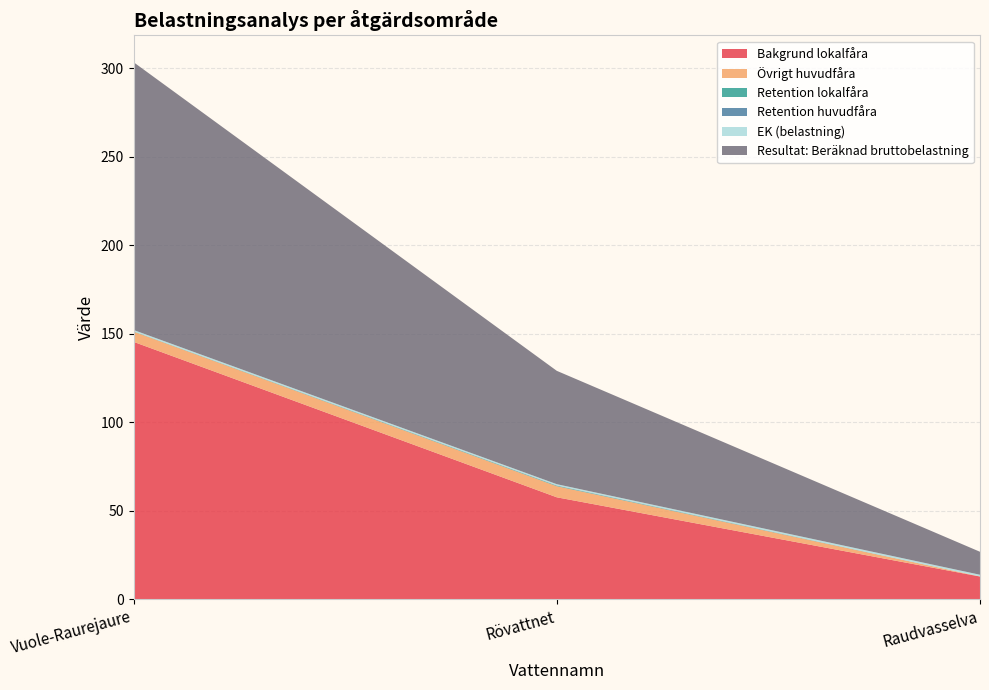

Reading left to right, extract all data points from this chart.

Bakgrund lokalfåra: Vuole-Raurejaure=145.5	Rövattnet=57.7	Raudvasselva=12.9
Övrigt huvudfåra: Vuole-Raurejaure=5.8	Rövattnet=6.3	Raudvasselva=0.1
Retention lokalfåra: Vuole-Raurejaure=0.1	Rövattnet=0.2	Raudvasselva=0.0
Retention huvudfåra: Vuole-Raurejaure=0.1	Rövattnet=0.2	Raudvasselva=0.0
EK (belastning): Vuole-Raurejaure=0.8	Rövattnet=0.7	Raudvasselva=0.9
Resultat: Beräknad bruttobelastning: Vuole-Raurejaure=151.3	Rövattnet=64.0	Raudvasselva=13.0